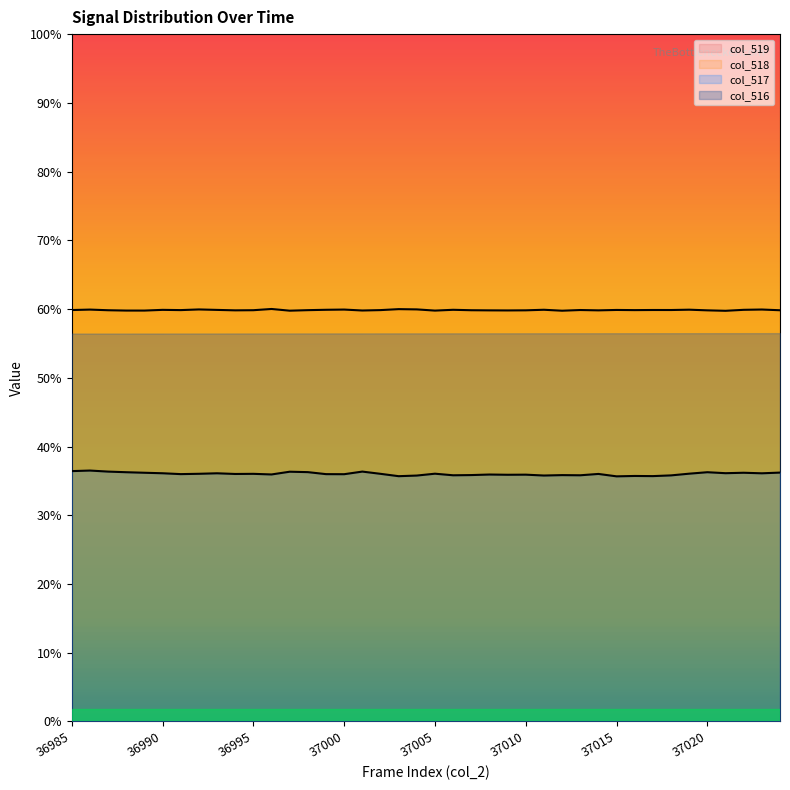

True or false: col_517 and col_518 cross at least once.

False